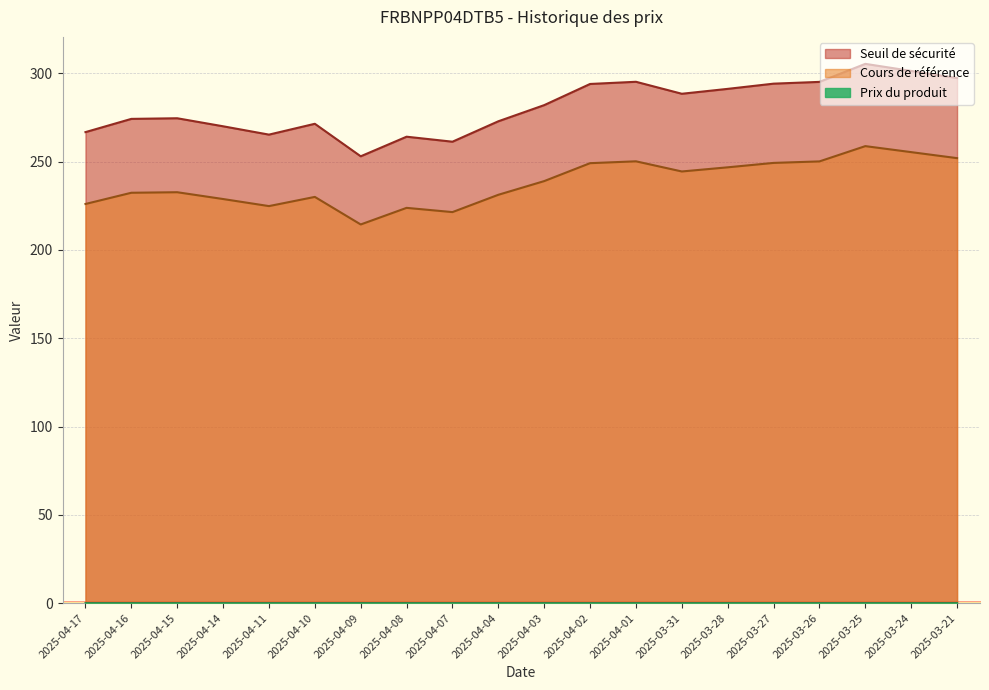

What is the spread (max minus min) of values at 2025-04-14?

270.0